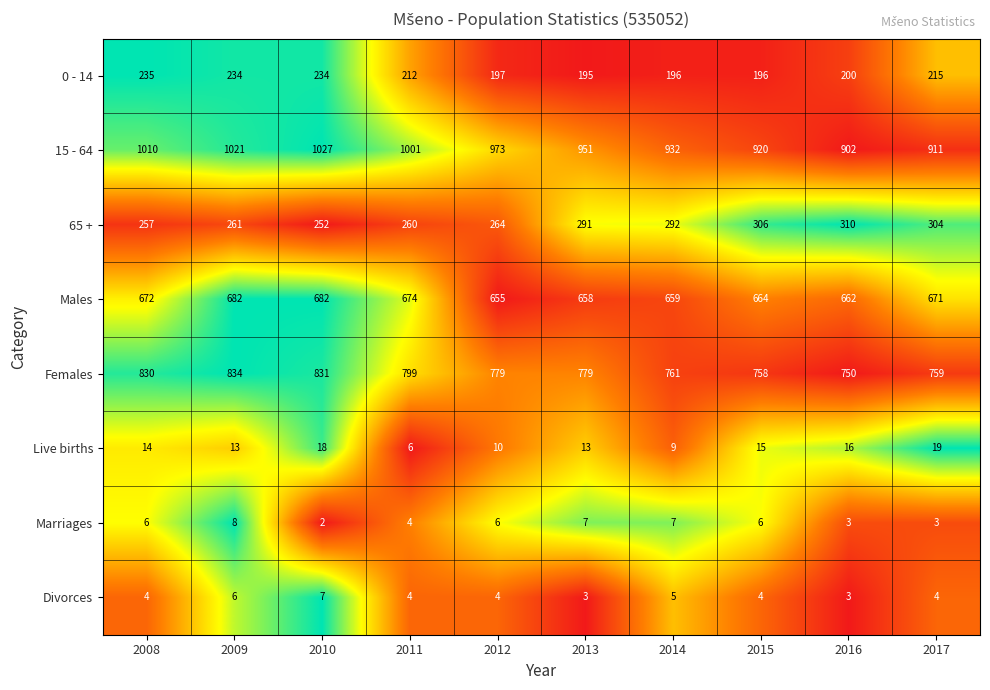

The value of Marriages at 2016 is 3. True or false?

True